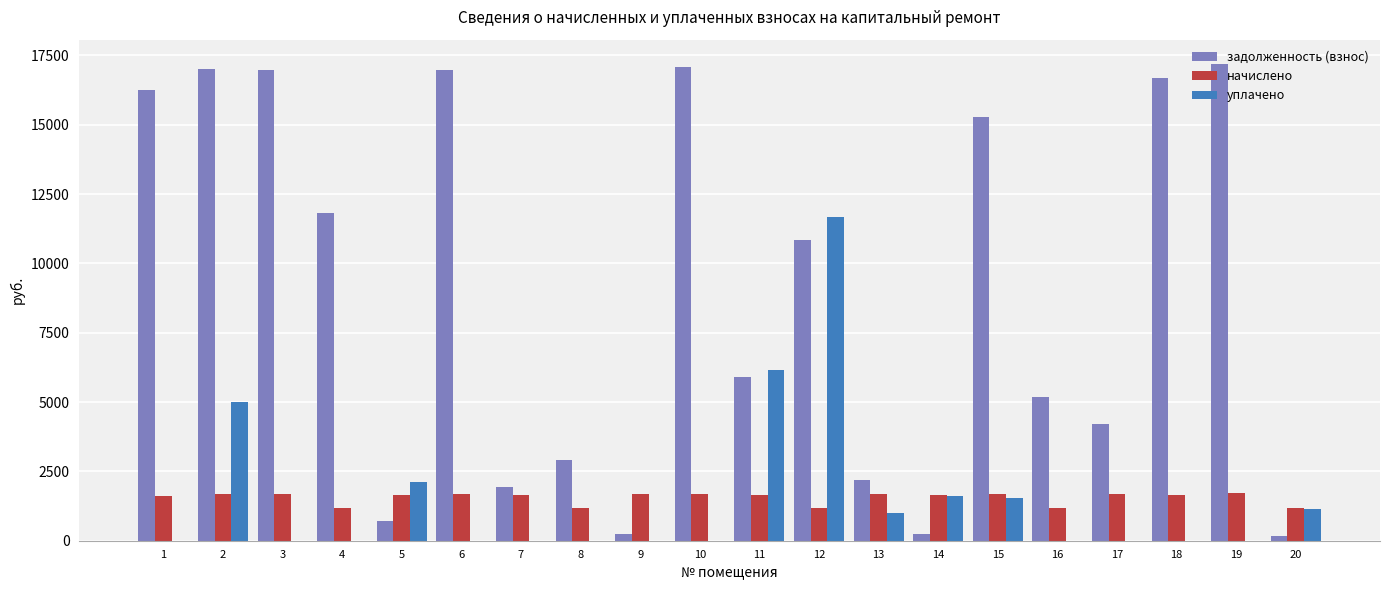

Which series has the largest total across all categories?

задолженность (взнос)